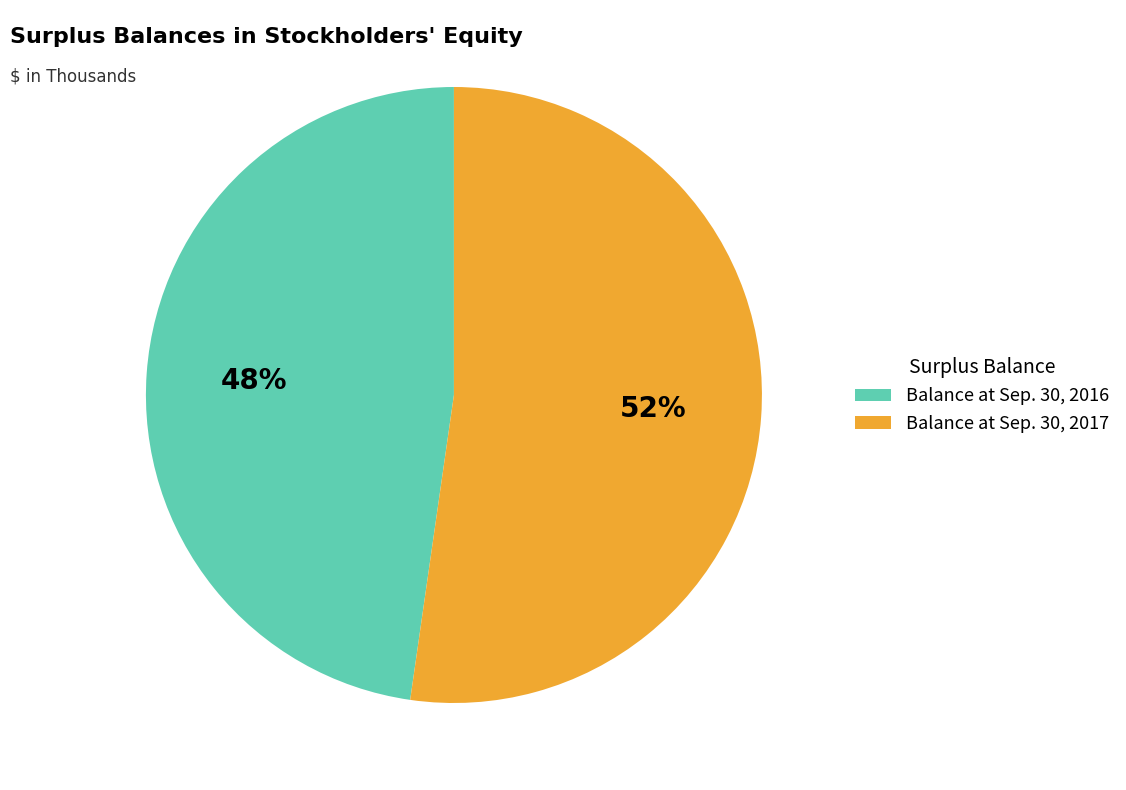

To the nearest percent, what portion does Balance at Sep. 30, 2017 represent?

52%